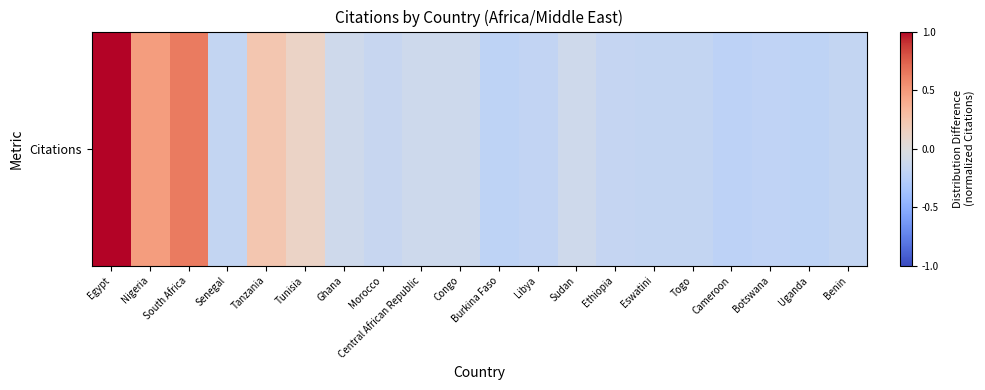

Between Tunisia and Ghana, which is larger?

Tunisia